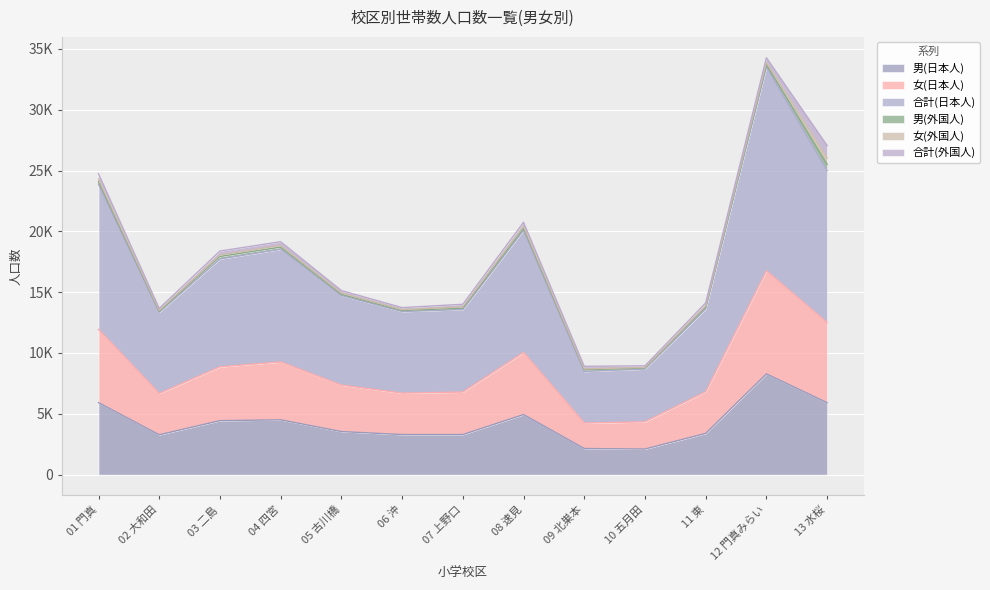

What are all the series names shown in the legend?

男(日本人), 女(日本人), 合計(日本人), 男(外国人), 女(外国人), 合計(外国人)